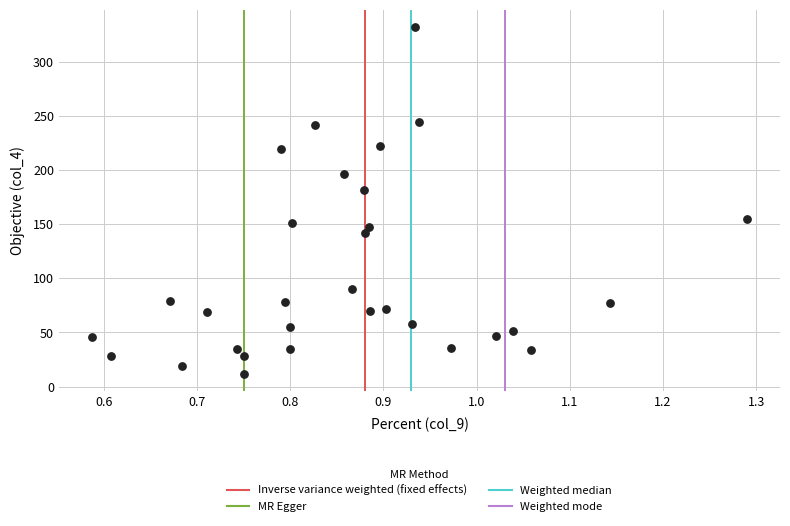

What Y value in the scatter plot is closest to 172?

182